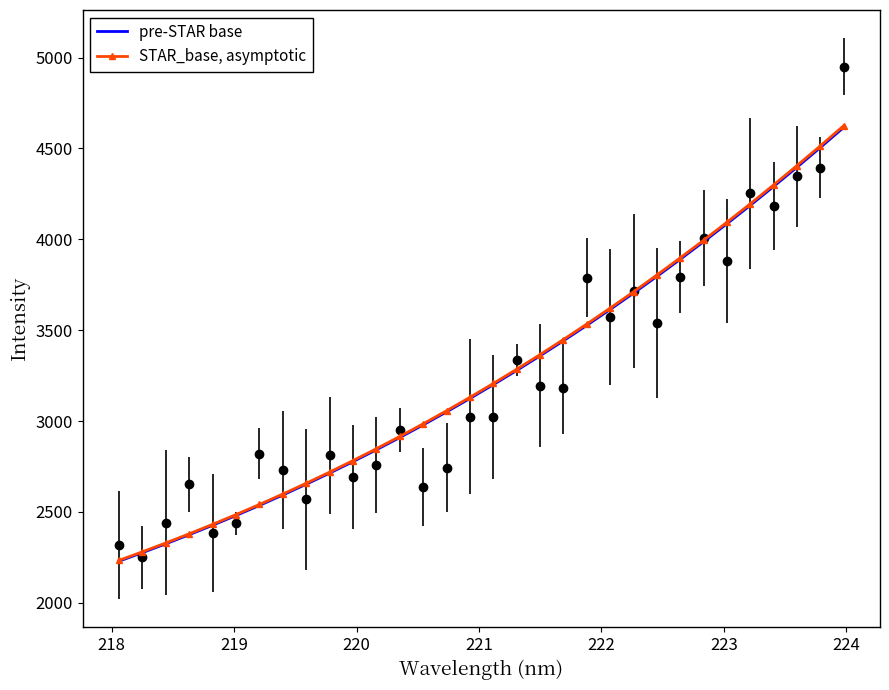

List the series in order of their overall mean, lowest first.

pre-STAR base, STAR_base, asymptotic